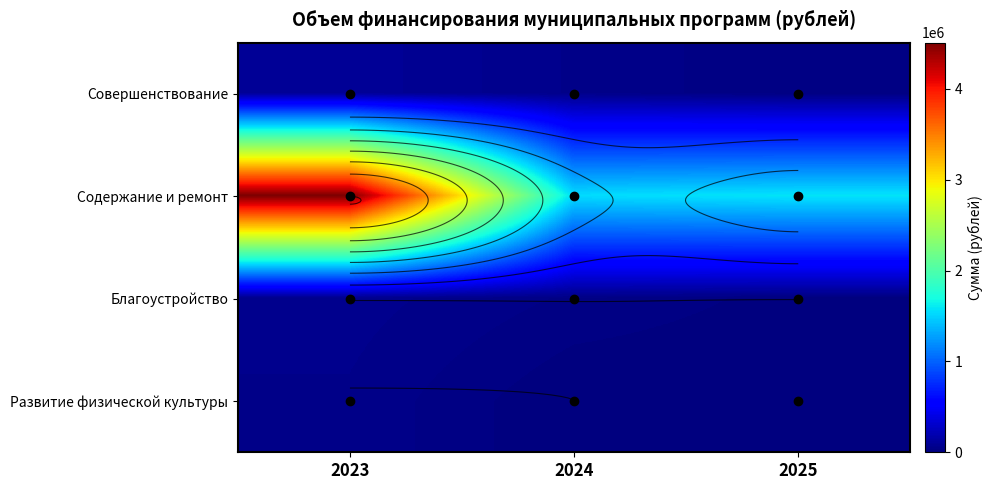

What is the maximum value shown in the chart?

4508600.0